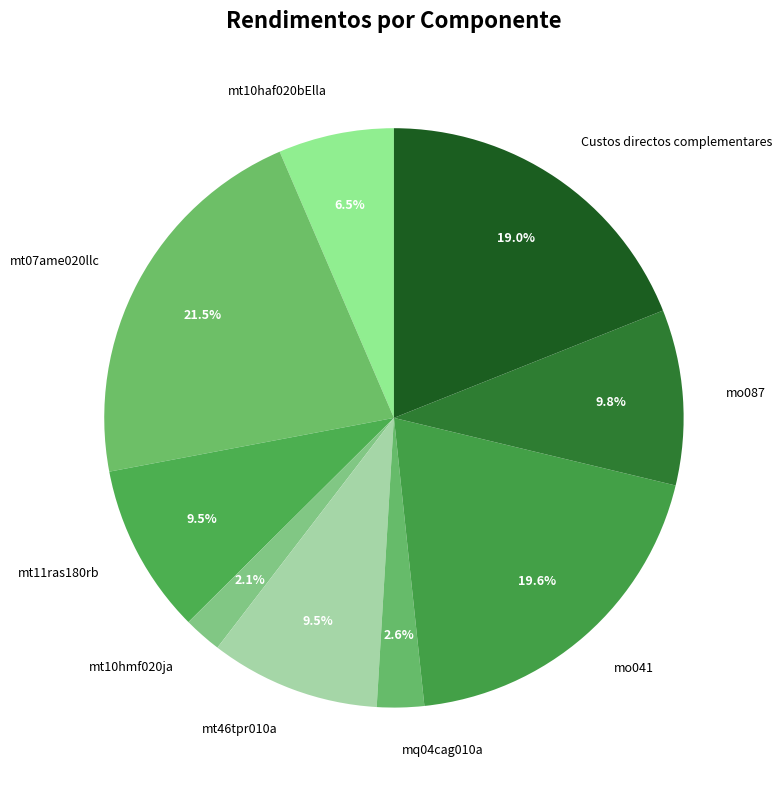

Does any single category account for the majority?

No